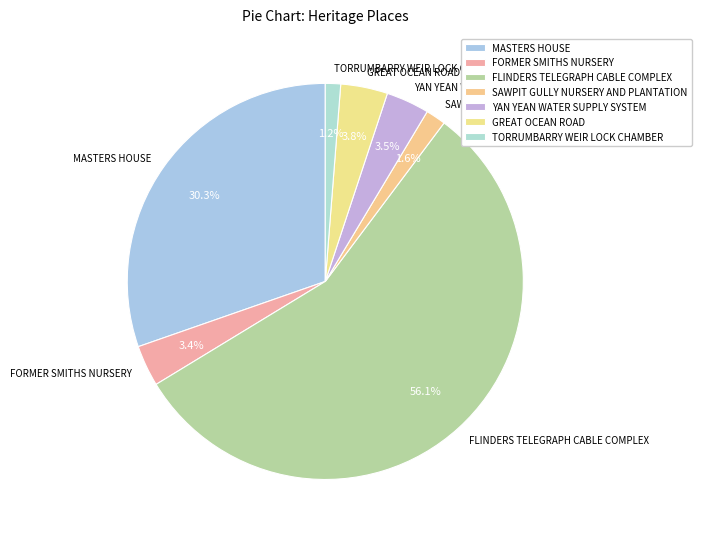

Between SAWPIT GULLY NURSERY AND PLANTATION and FORMER SMITHS NURSERY, which is larger?

FORMER SMITHS NURSERY